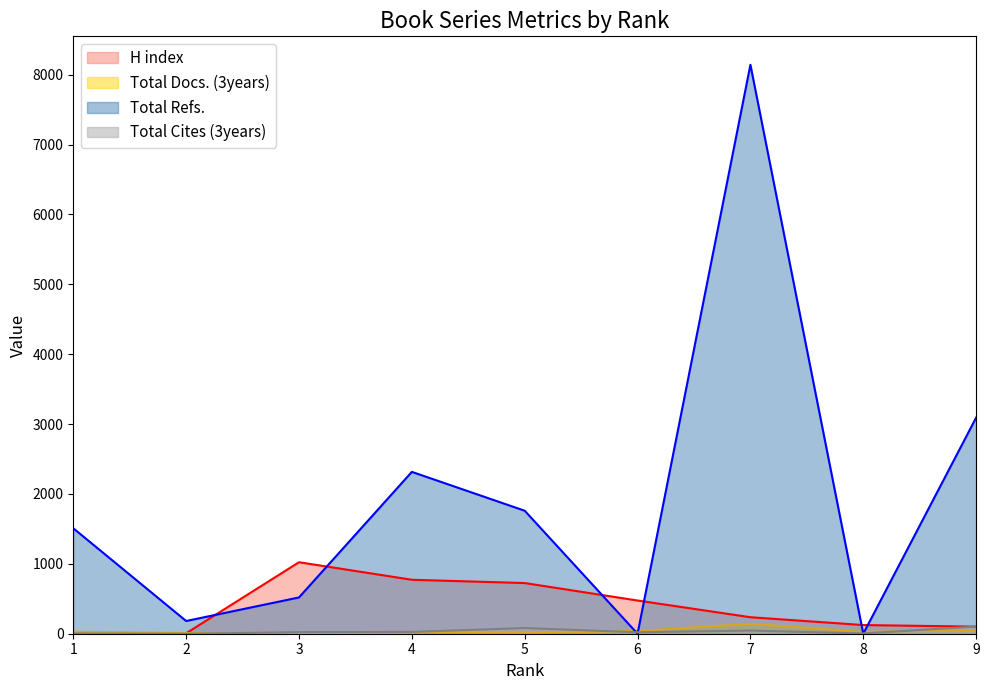

At 8, list the series in order from smallest to largest.

Total Refs., Total Cites (3years), Total Docs. (3years), H index